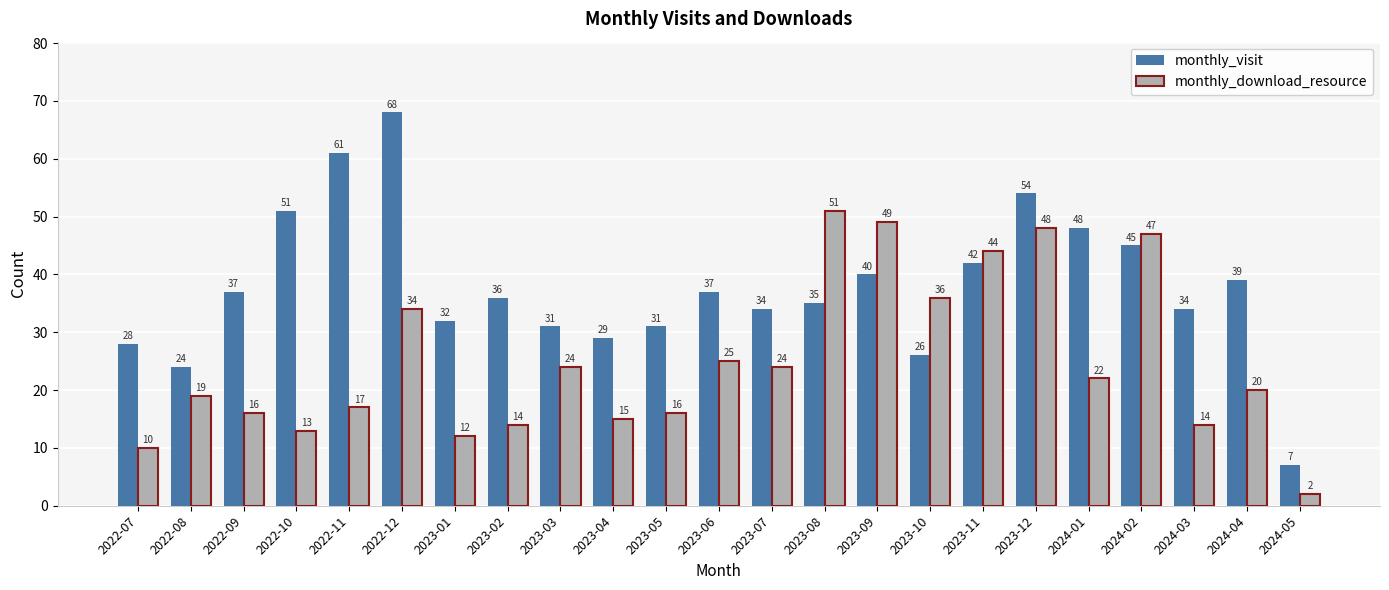

What is the minimum value for monthly_visit?

7